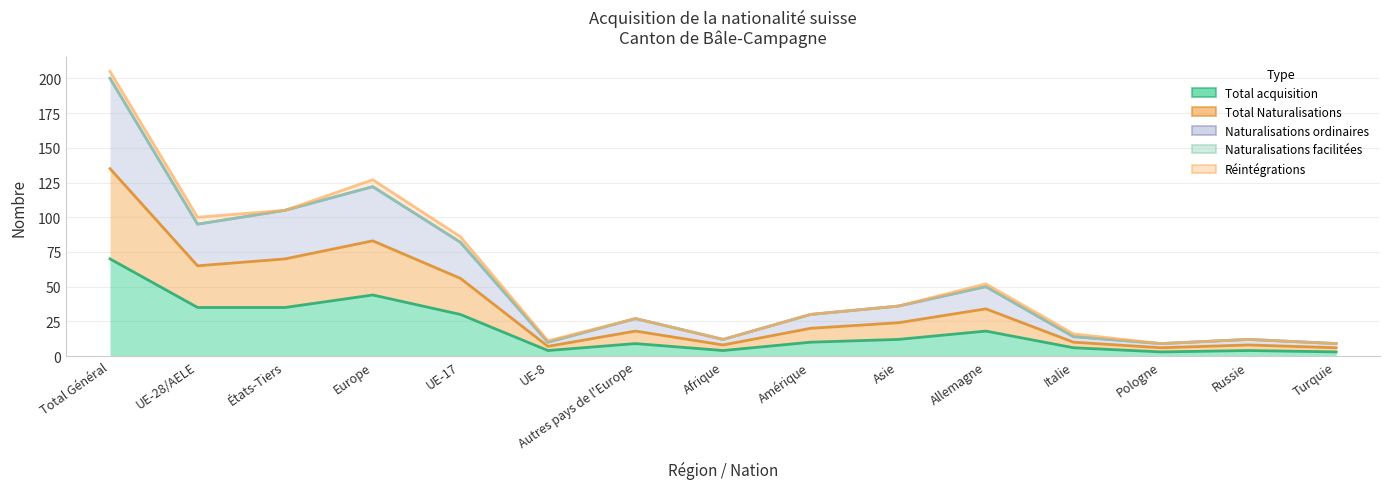

Which category has the highest value in the Naturalisations ordinaires series?

Total Général